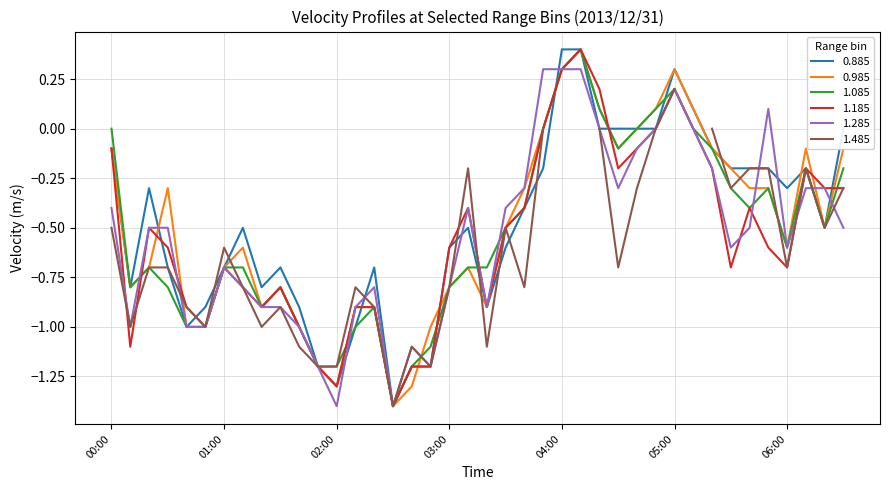

Which series has the largest range (max minus min)?

0.885